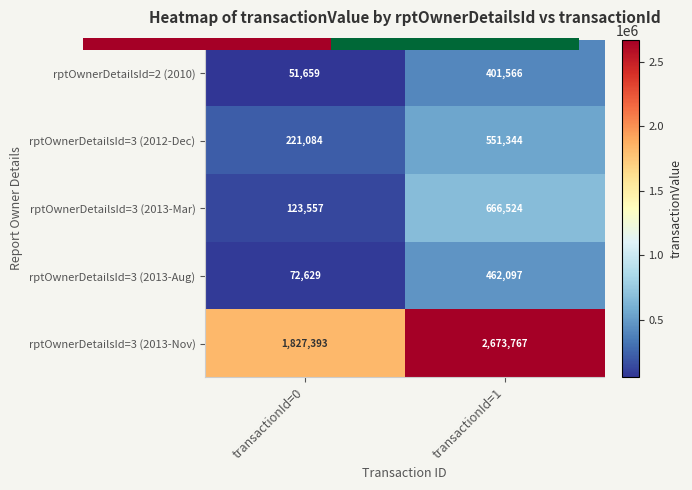

Which series changed the most between transactionId=0 and transactionId=1?

rptOwnerDetailsId=3 (2013-Nov)